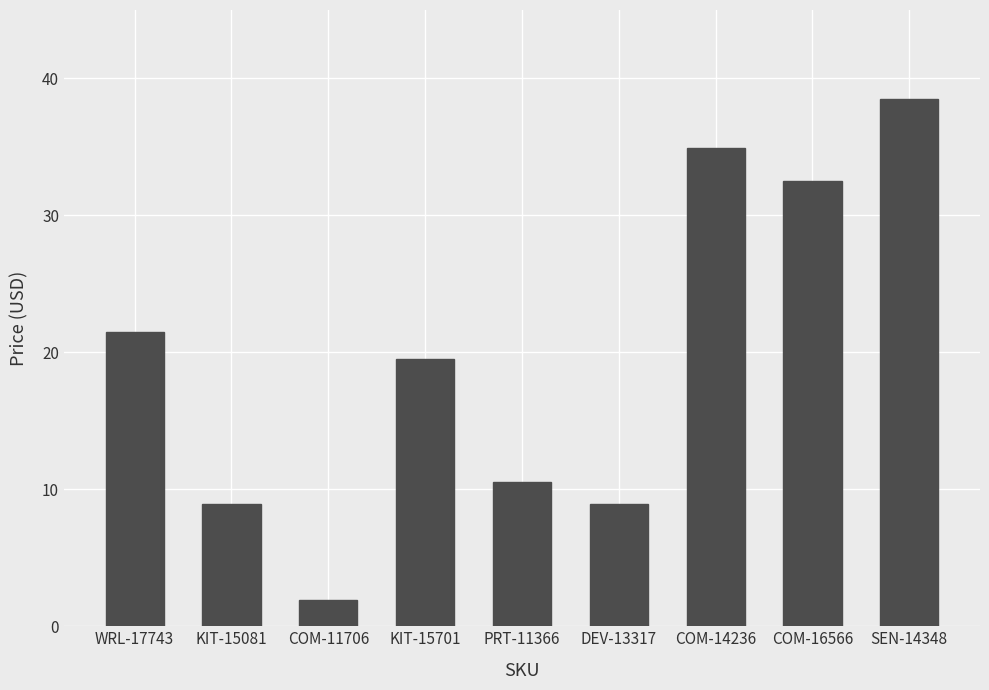

What is the label of the 2nd bar from the right?

COM-16566